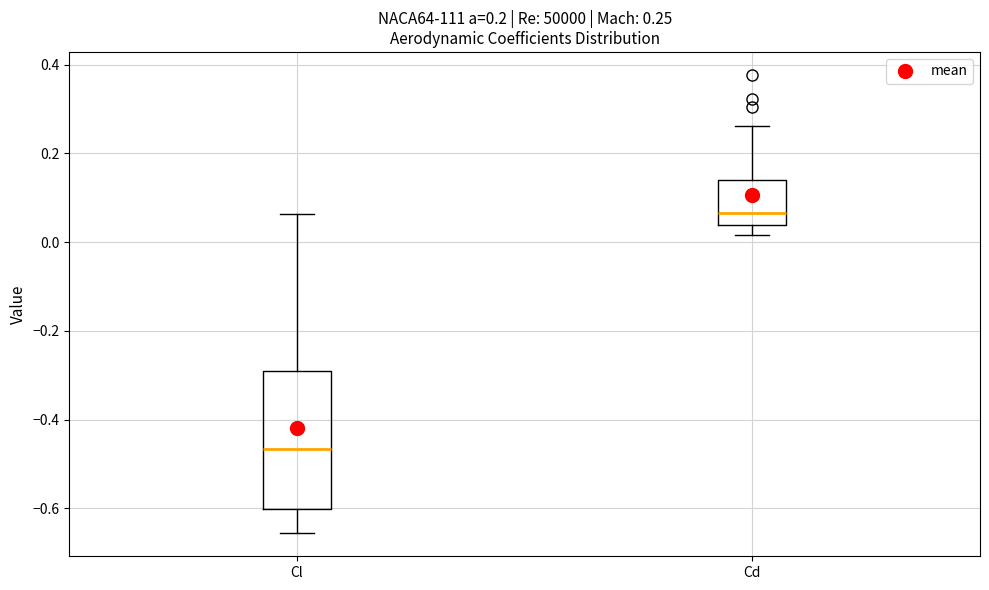

Which box's median line is the lowest?

Cl